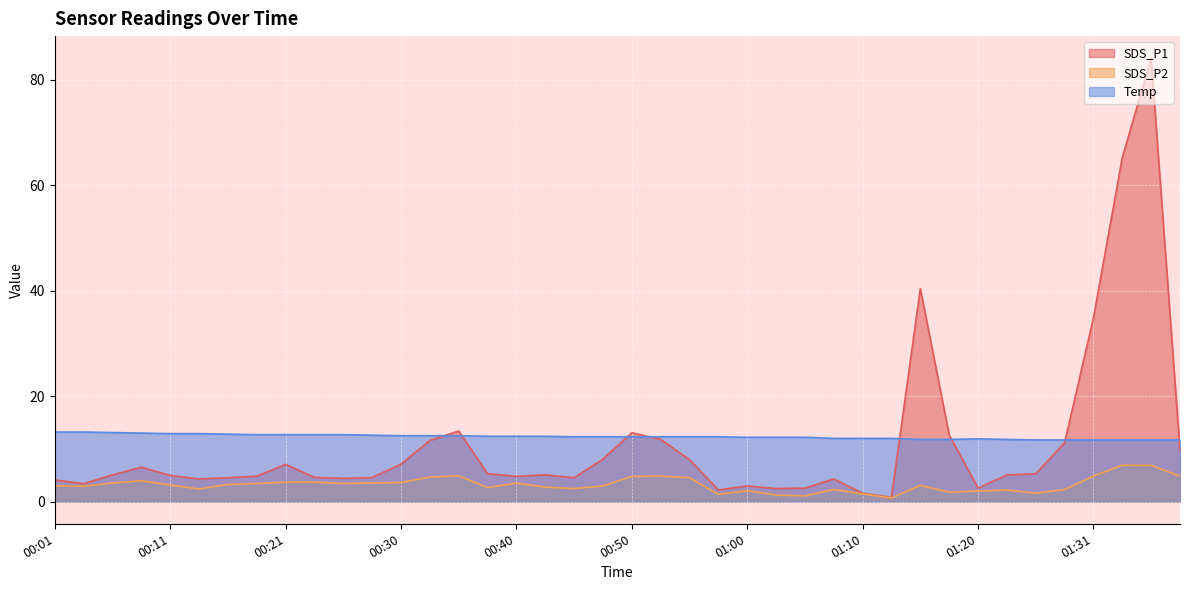

What is the label of the 17th point from the left?

00:40